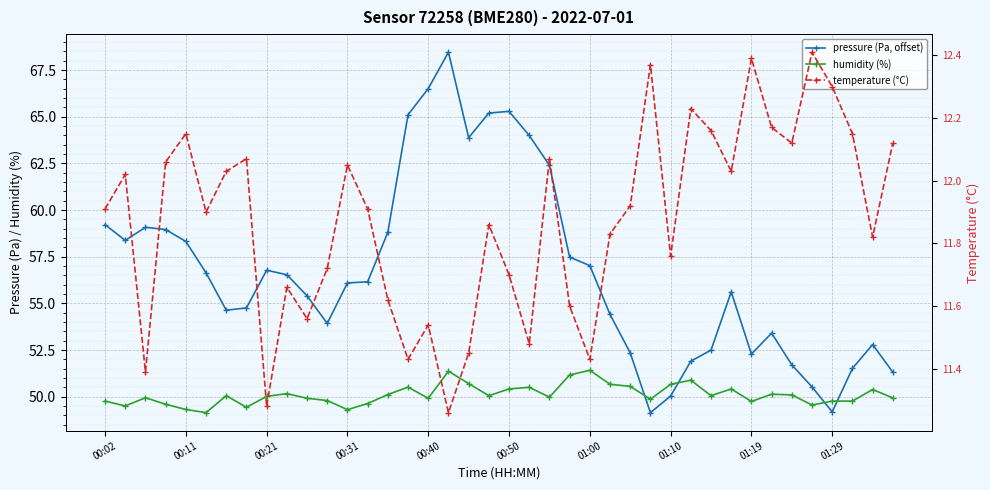

What is the difference between the pressure (Pa, offset) values at 01:19 and 00:02?

6.9